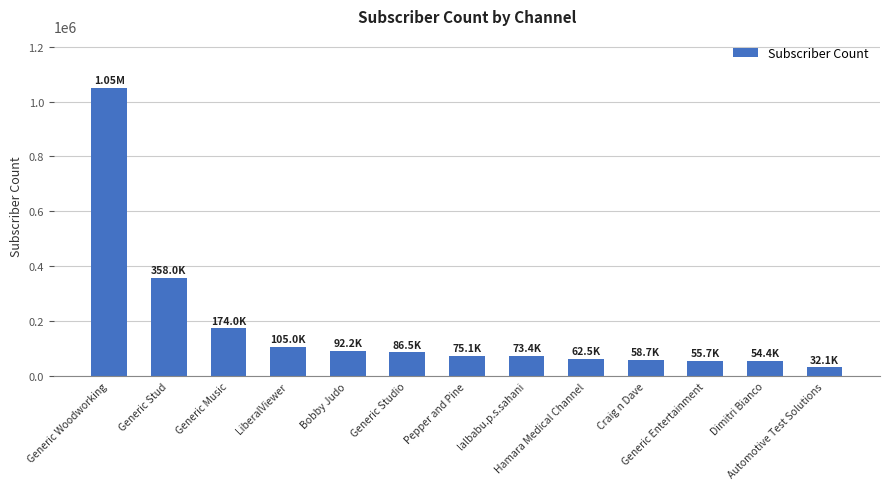

What is the sum of all values?

2277600